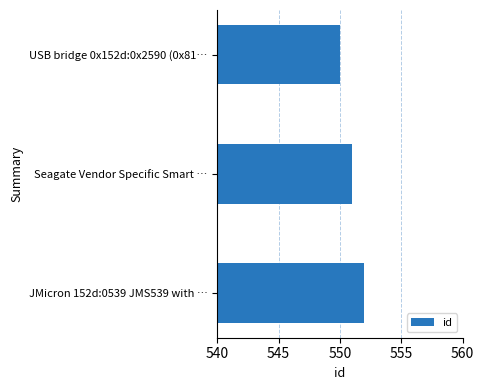

List the labels in order of value, largest first.

JMicron 152d:0539 JMS539 with …, Seagate Vendor Specific Smart …, USB bridge 0x152d:0x2590 (0x81…